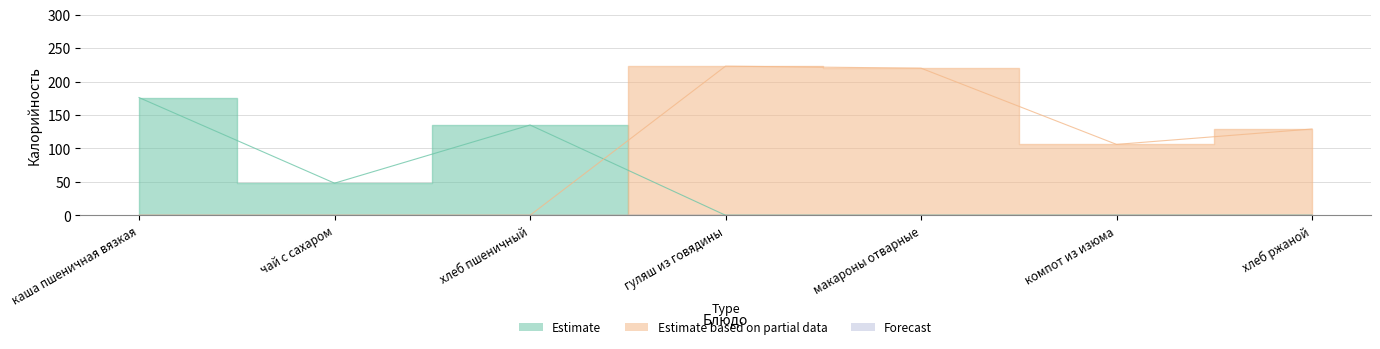

What is the label of the 5th point from the left?

макароны отварные